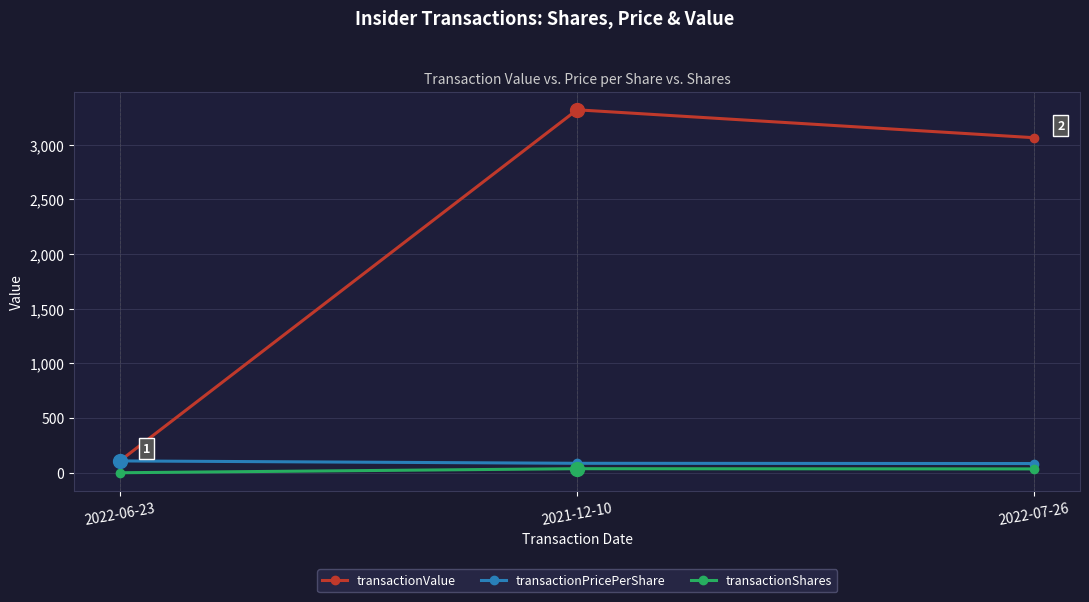

Which series changed the most between 2022-06-23 and 2021-12-10?

transactionValue